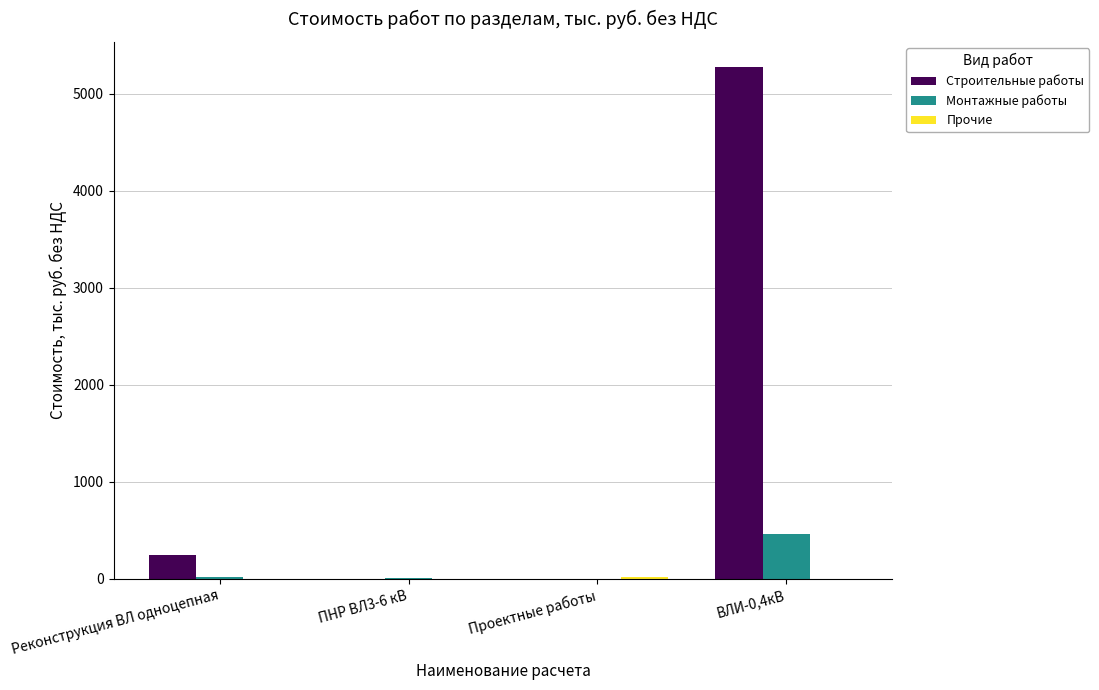

At which category is the sum across all series the highest?

ВЛИ-0,4кВ